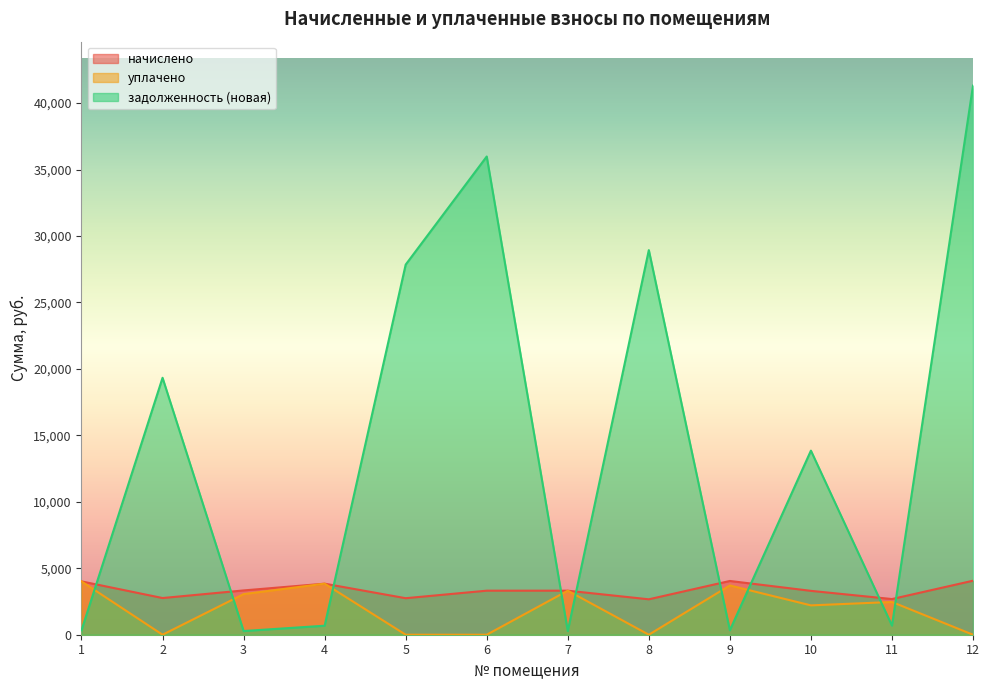

At how many categories does at least one series exceed 17542?

5